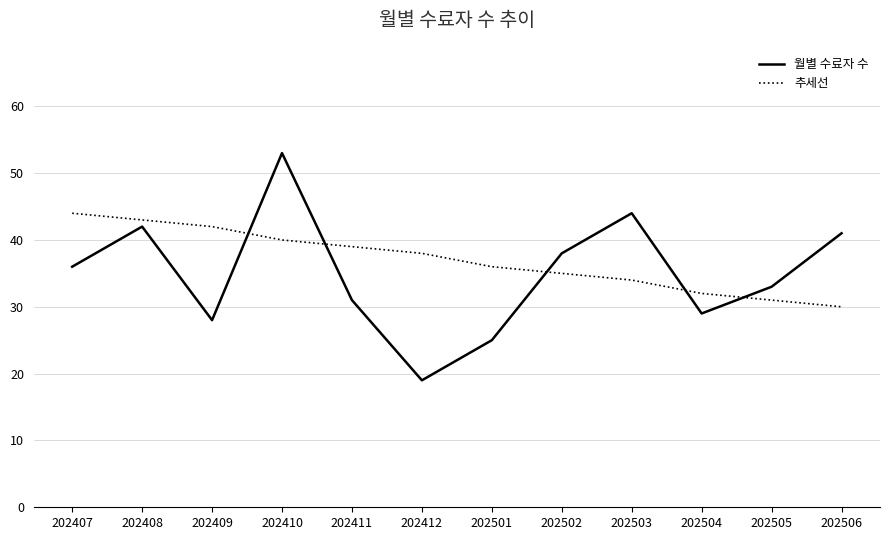

What are all the series names shown in the legend?

월별 수료자 수, 추세선